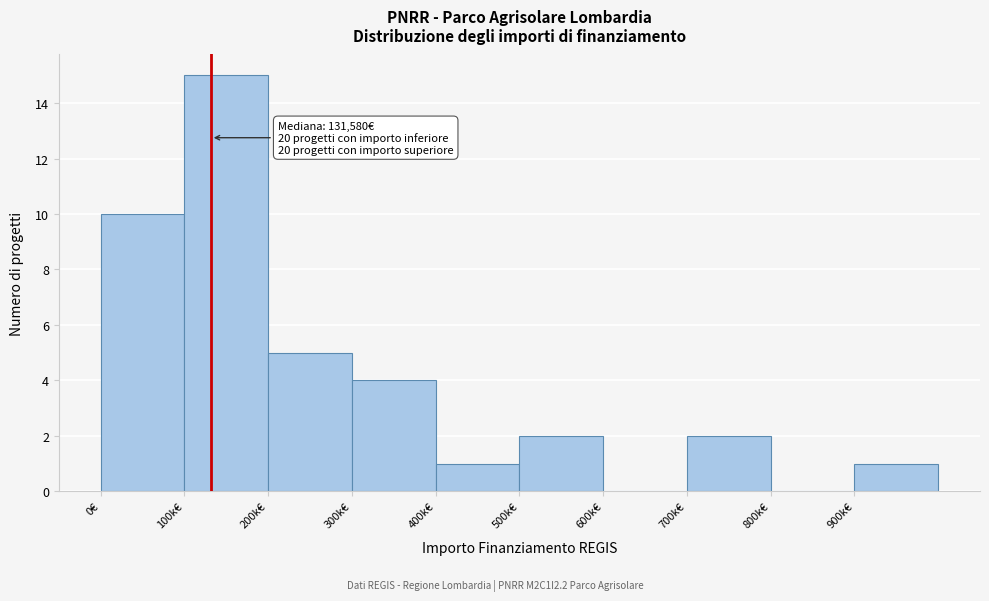

Reading right to left, extract all data points from this chart.

900k€=1	800k€=0	700k€=2	600k€=0	500k€=2	400k€=1	300k€=4	200k€=5	100k€=15	0€=10